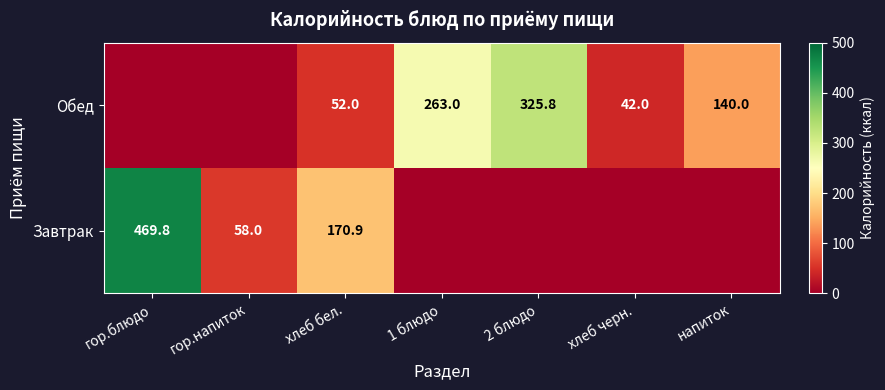

At which category does the chart reach its peak across all series?

гор.блюдо